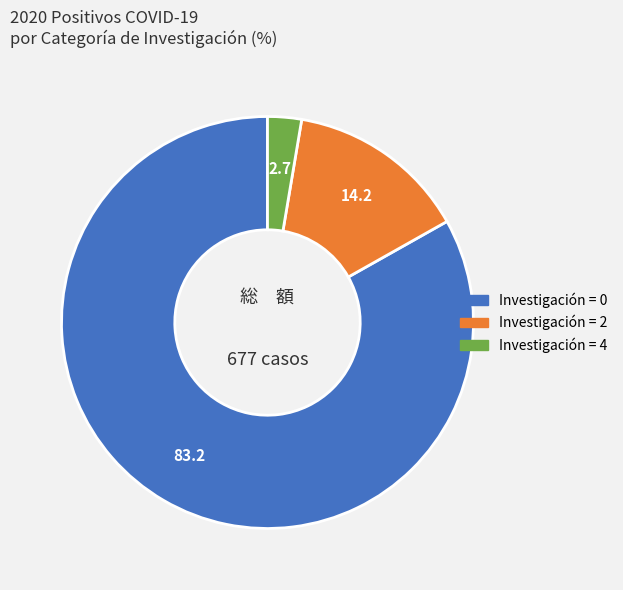

Is there a majority slice in this chart?

Yes